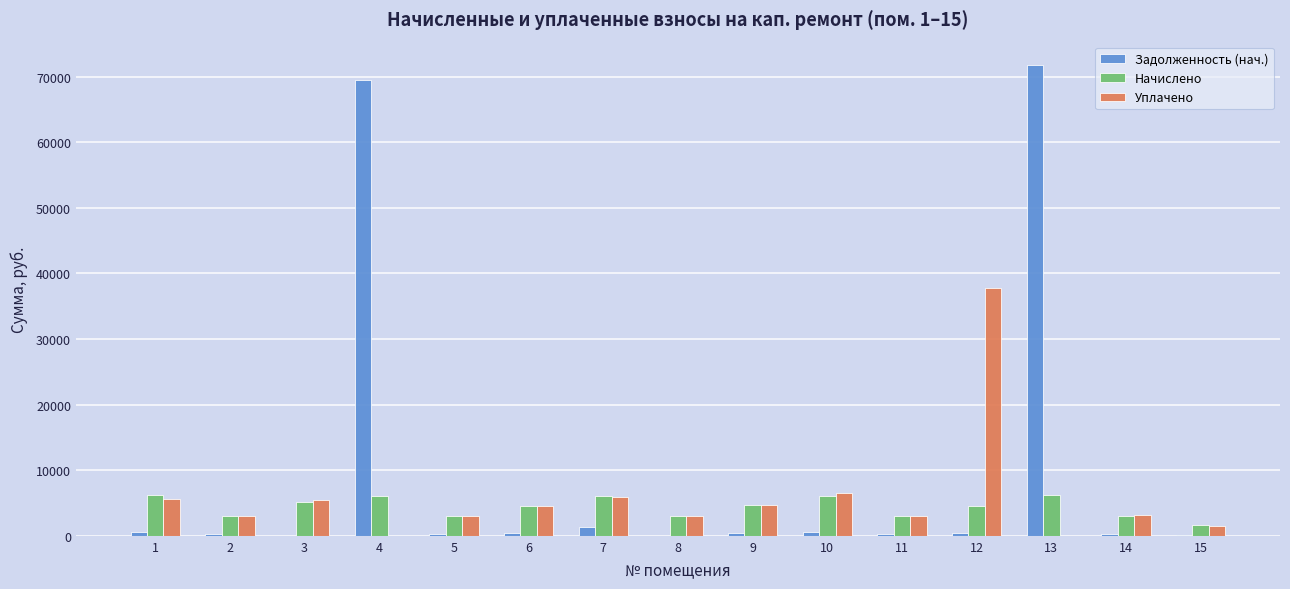

What are all the series names shown in the legend?

Задолженность (нач.), Начислено, Уплачено